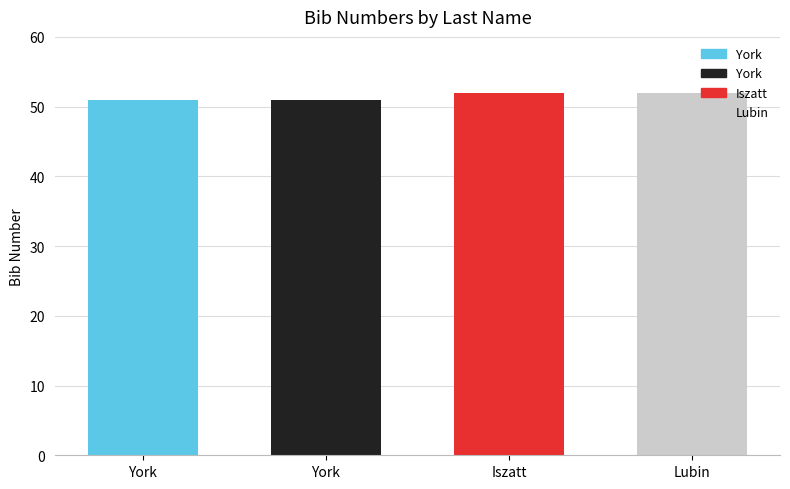

How many values are below 52?

2